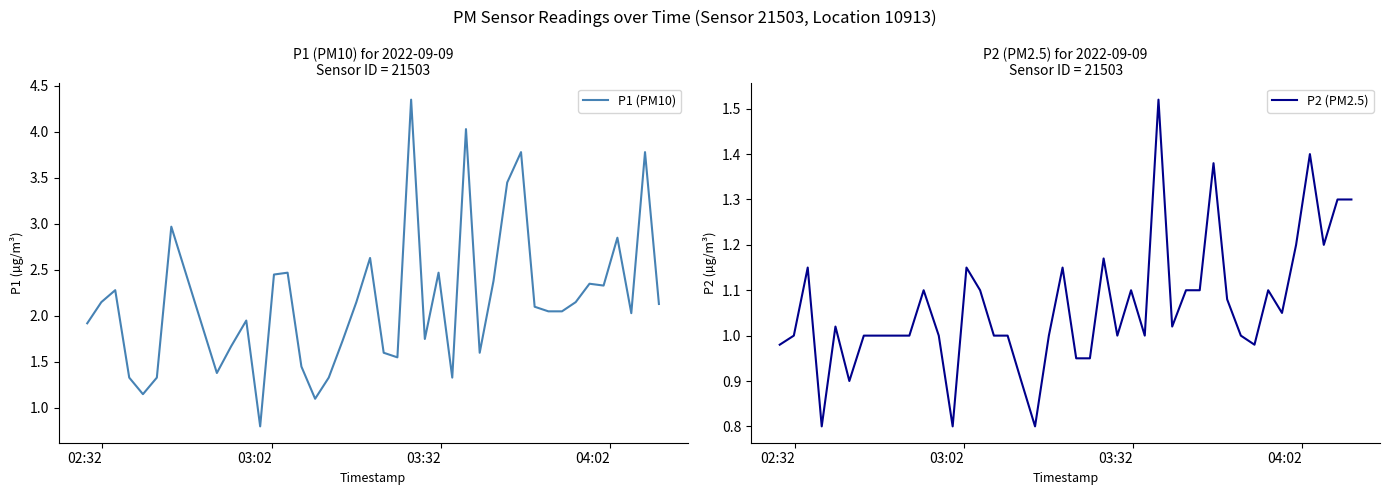

Which series has the largest total across all categories?

P1 (PM10)